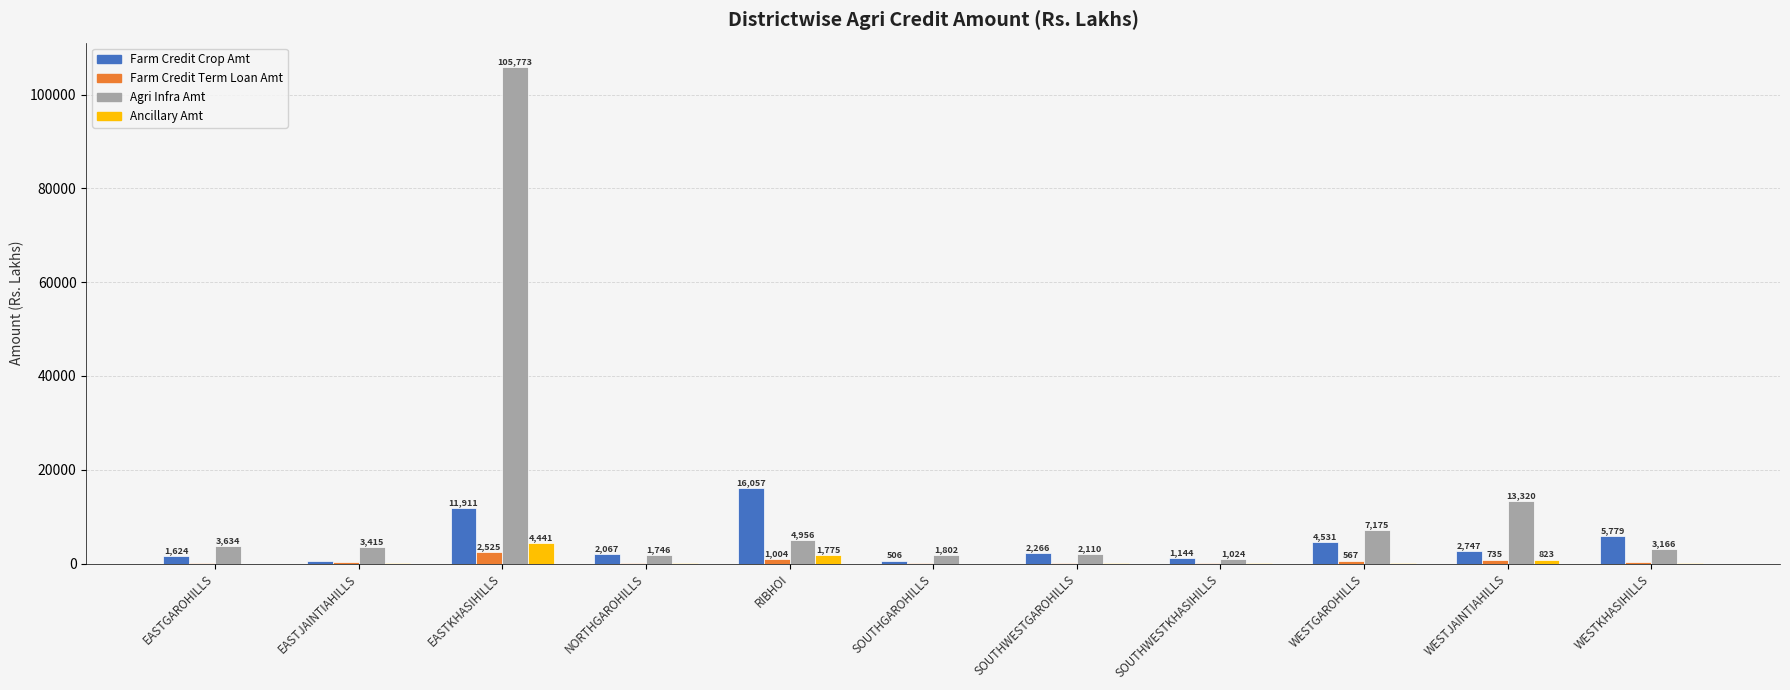

Between NORTHGAROHILLS and RIBHOI, which series saw the biggest shift?

Farm Credit Crop Amt